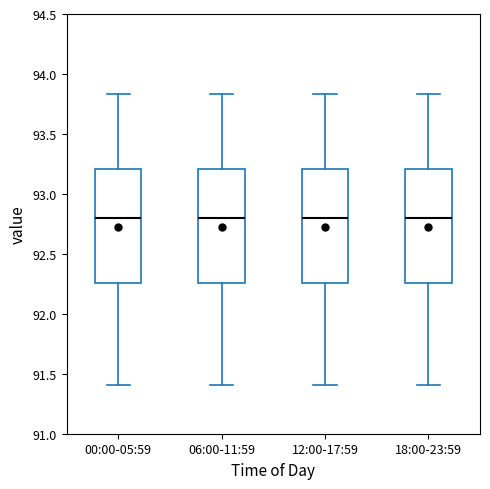

Reading left to right, read every box against the y-axis: the position of its median line, the range the box covers, and the ends of its whiskers. The values are not printed on the chart, so give them approximately, as read against the axis.

00:00-05:59: median 92.80, box 92.25 to 93.20, whiskers 91.40 to 93.85
06:00-11:59: median 92.80, box 92.25 to 93.20, whiskers 91.40 to 93.85
12:00-17:59: median 92.80, box 92.25 to 93.20, whiskers 91.40 to 93.85
18:00-23:59: median 92.80, box 92.25 to 93.20, whiskers 91.40 to 93.85